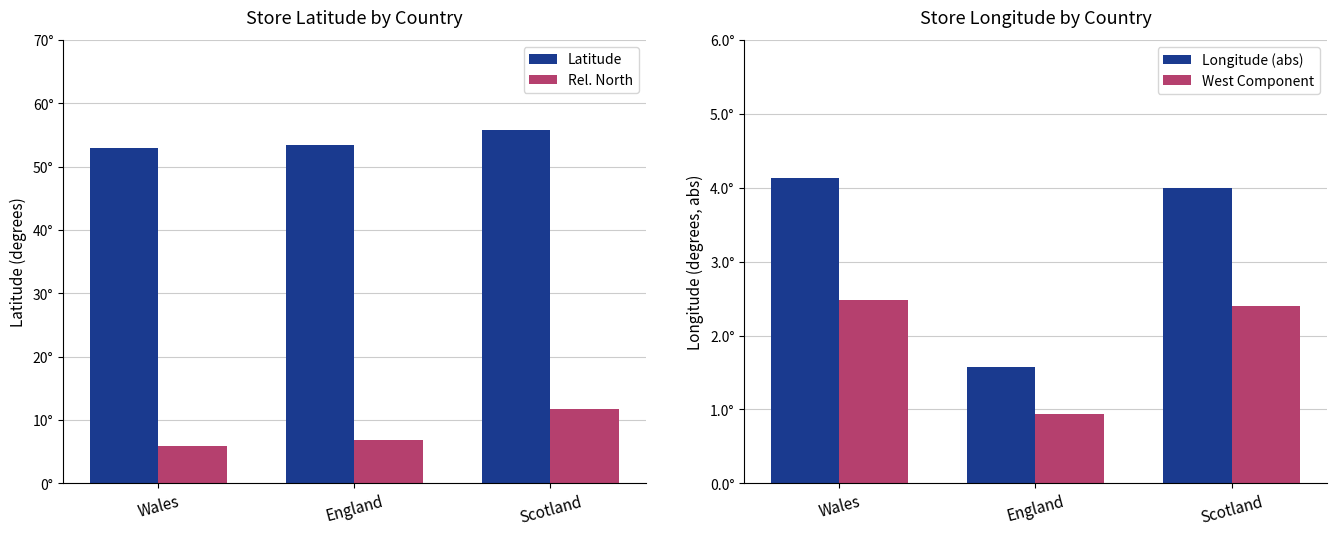

Which series has the largest total across all categories?

Latitude